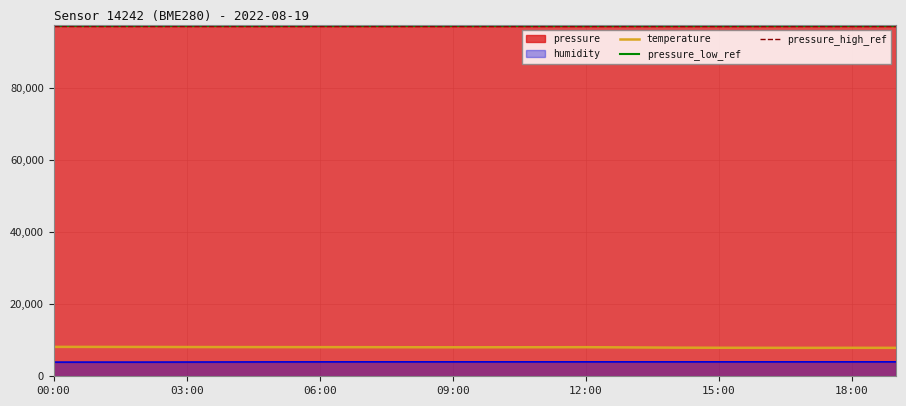

True or false: humidity has a value of 4000.0 at 13:00.

True